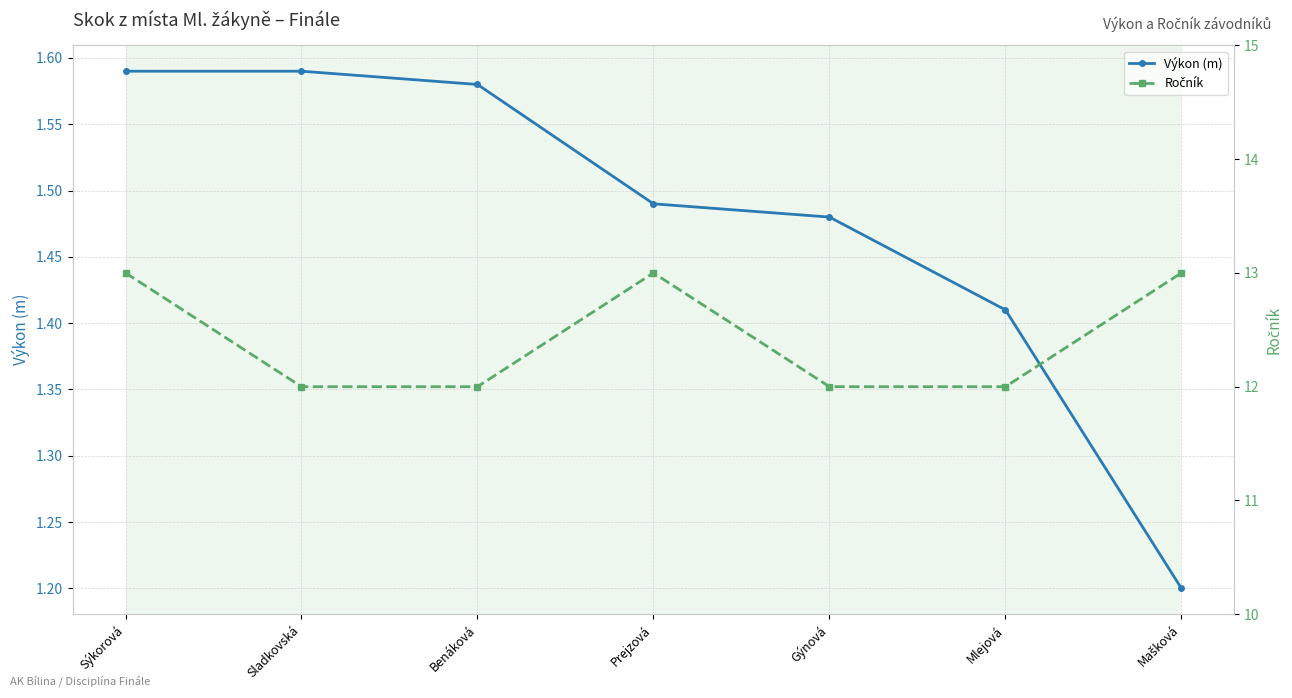

What is the label of the 3rd point from the right?

Gýnová